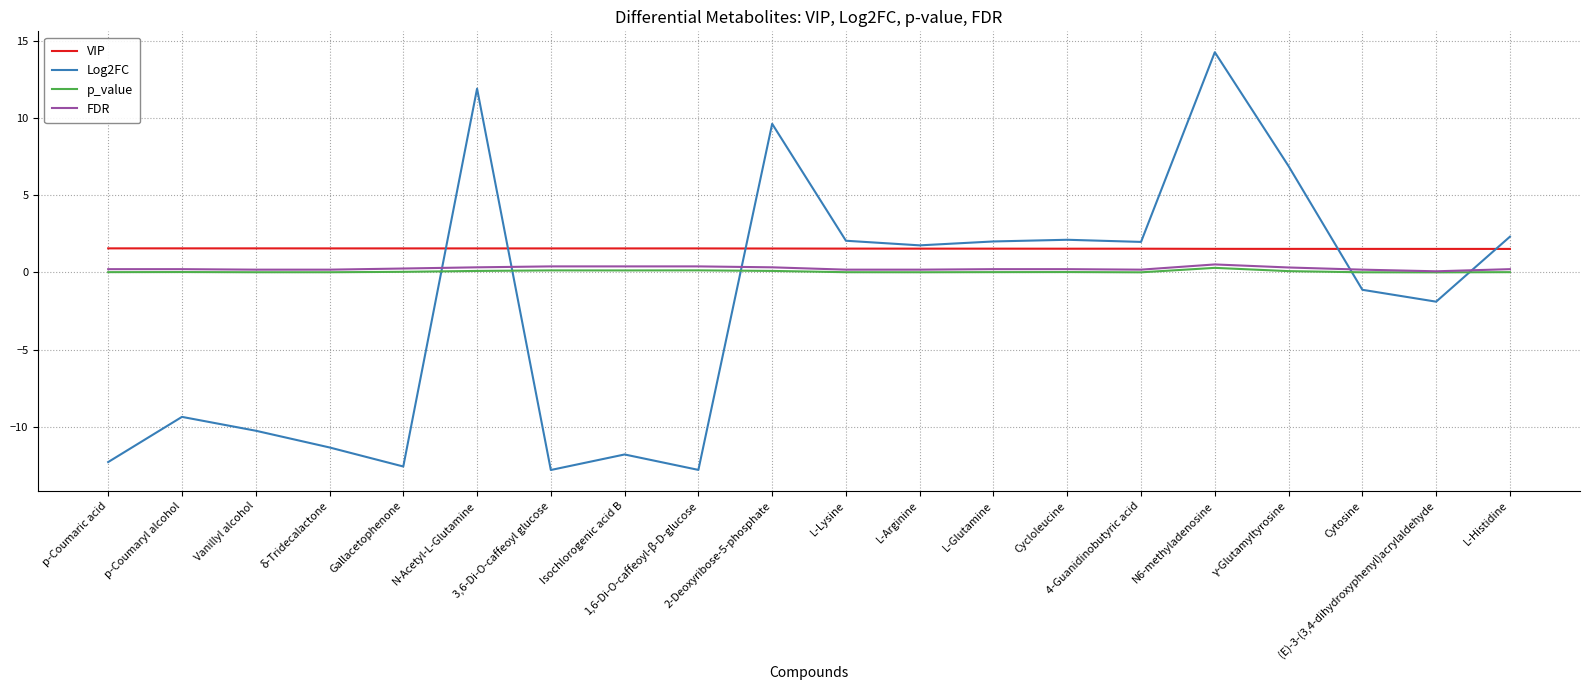

True or false: p_value and VIP cross at least once.

False